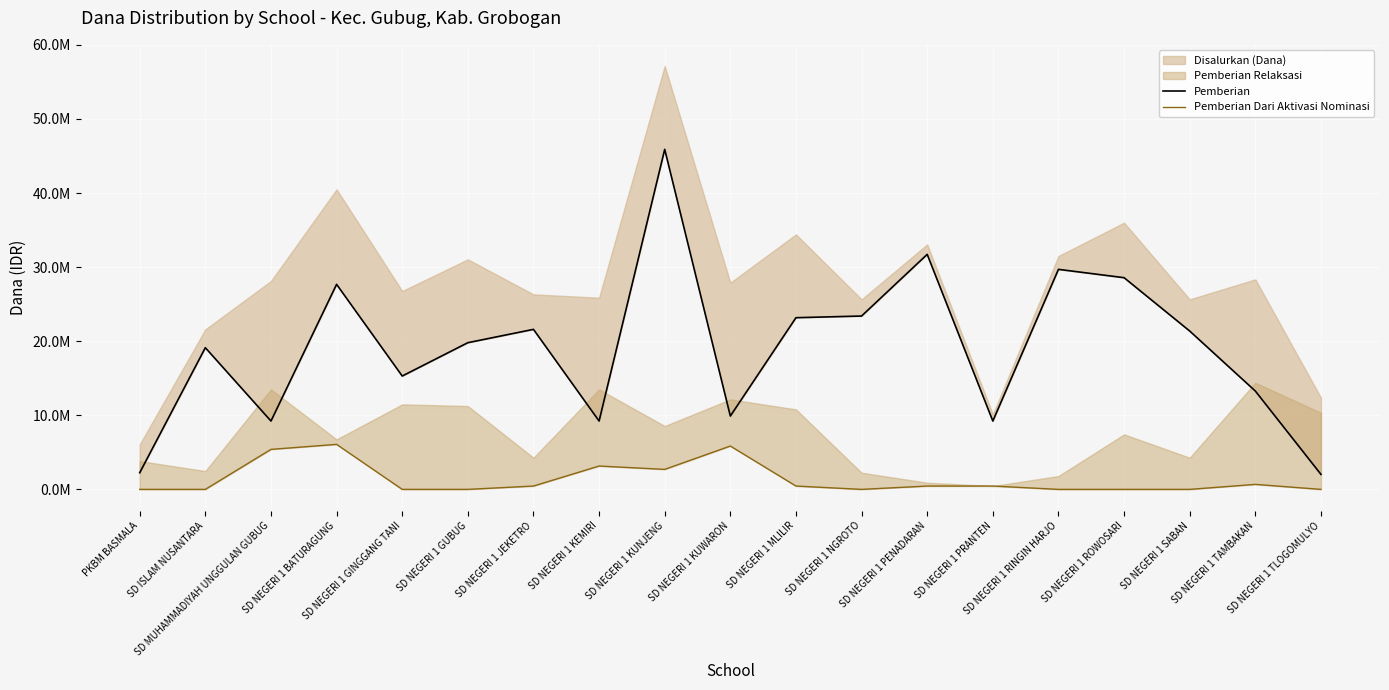

What is the label of the 2nd point from the left?

SD ISLAM NUSANTARA